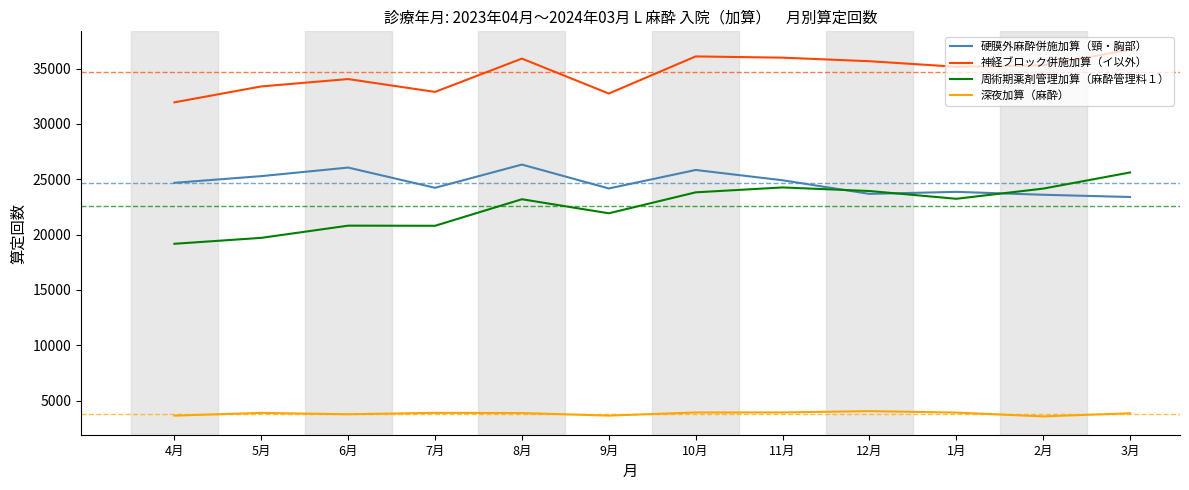

Rank the series at 8月 from lowest to highest value.

深夜加算（麻酔）, 周術期薬剤管理加算（麻酔管理料１）, 硬膜外麻酔併施加算（頸・胸部）, 神経ブロック併施加算（イ以外）